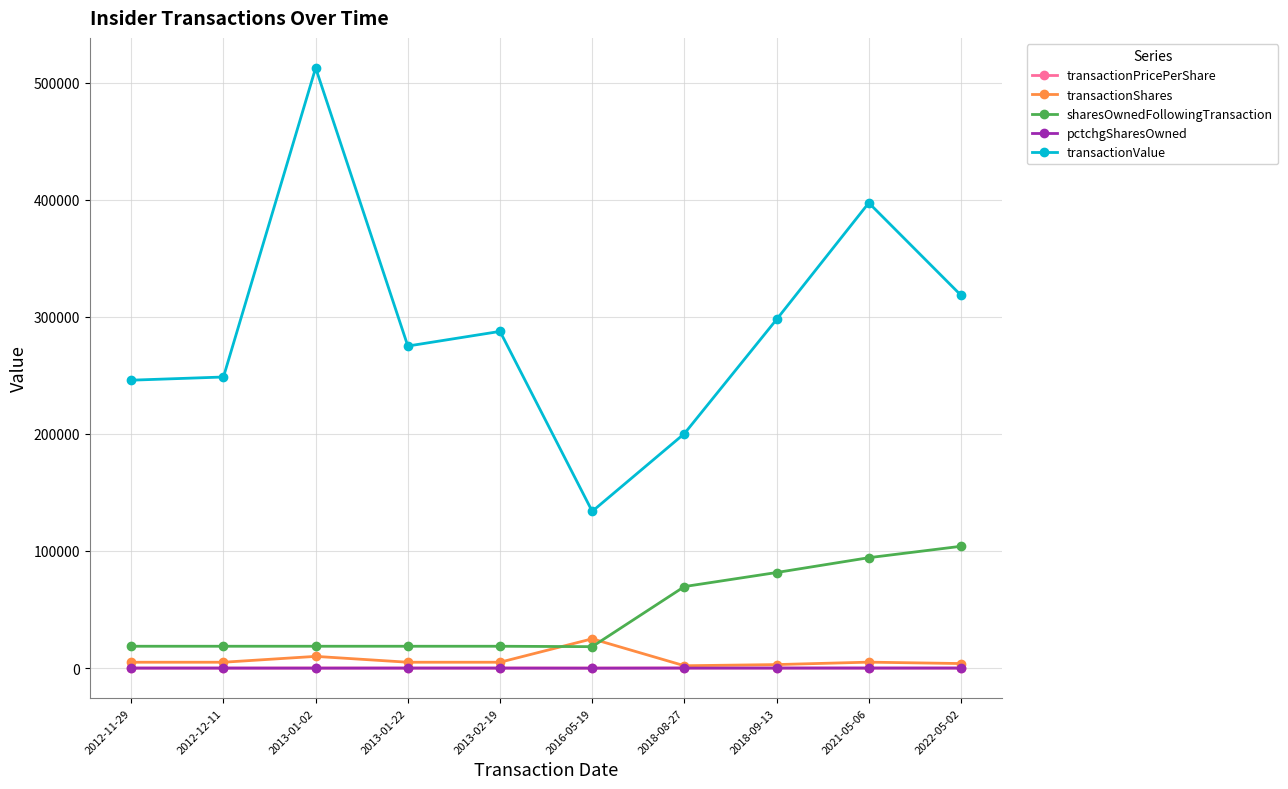

What is the spread (max minus min) of values at 2013-01-02?

512535.0